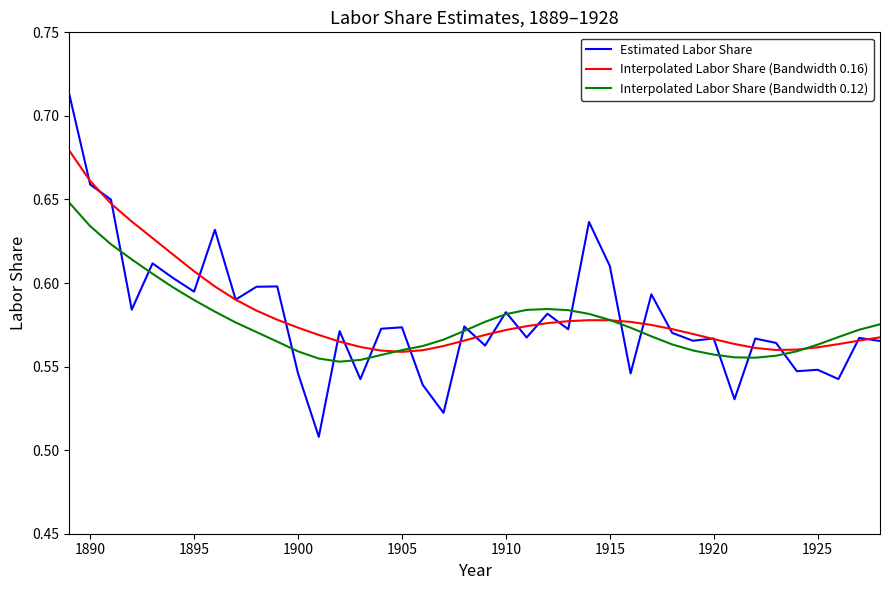

What are all the series names shown in the legend?

Estimated Labor Share, Interpolated Labor Share (Bandwidth 0.16), Interpolated Labor Share (Bandwidth 0.12)